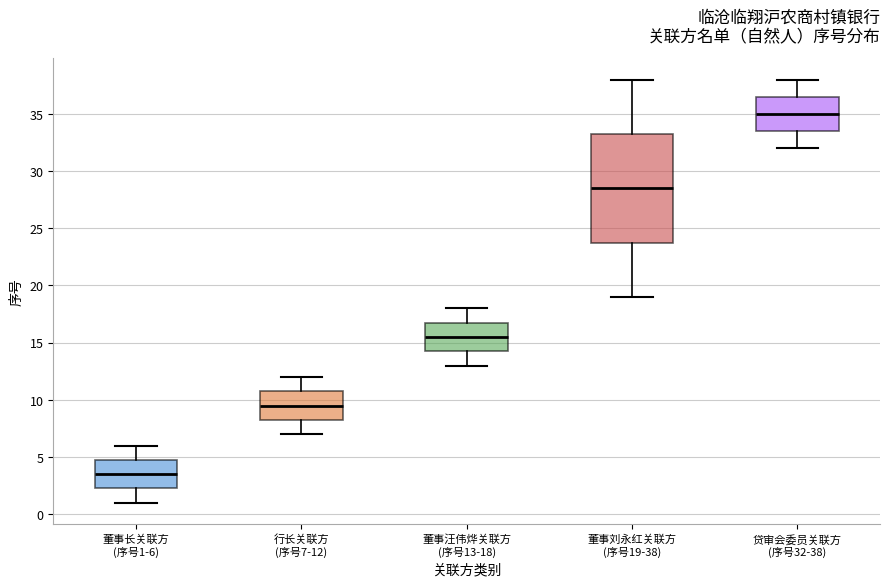

Where is the upper edge of the box for 贷审会委员关联方 (序号32-38) on the y-axis? The values are not printed on the chart, so give them approximately, as read against the axis.

36.5